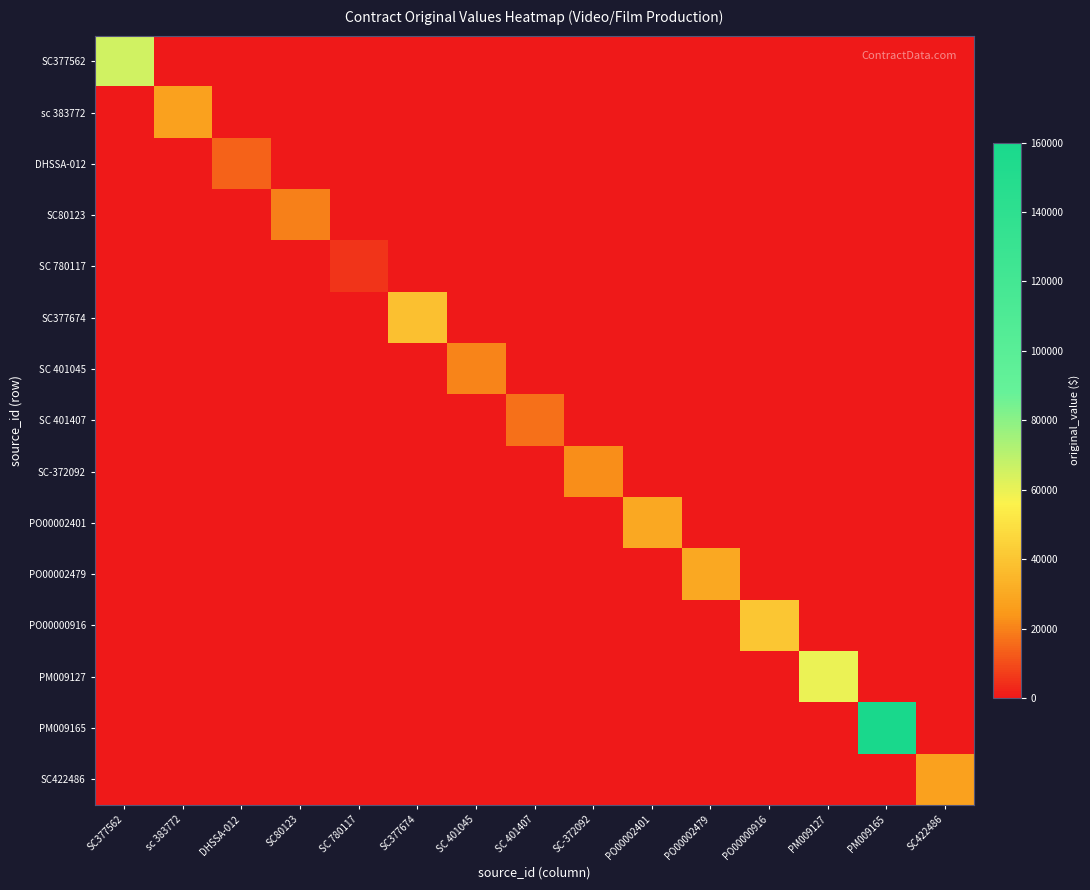

Which series changed the most between SC 401407 and SC-372092?

SC-372092